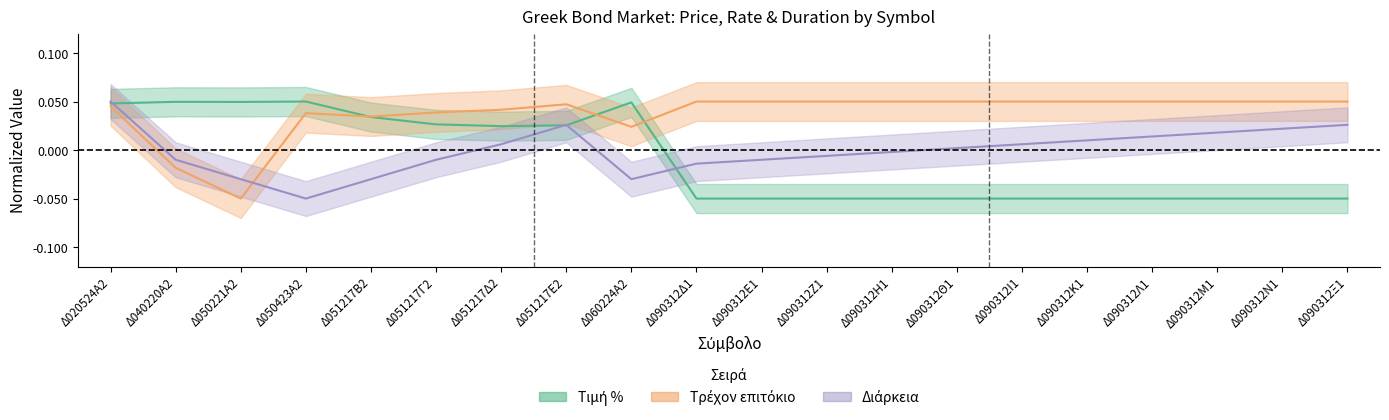

Which series has the largest total across all categories?

Τρέχον επιτόκιο